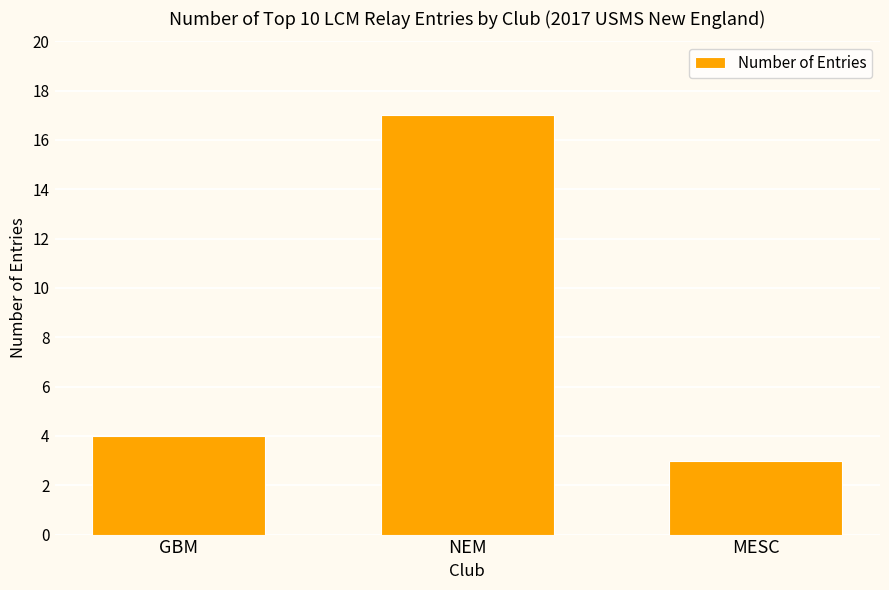

The chart shows a value of 17 at NEM. True or false?

True